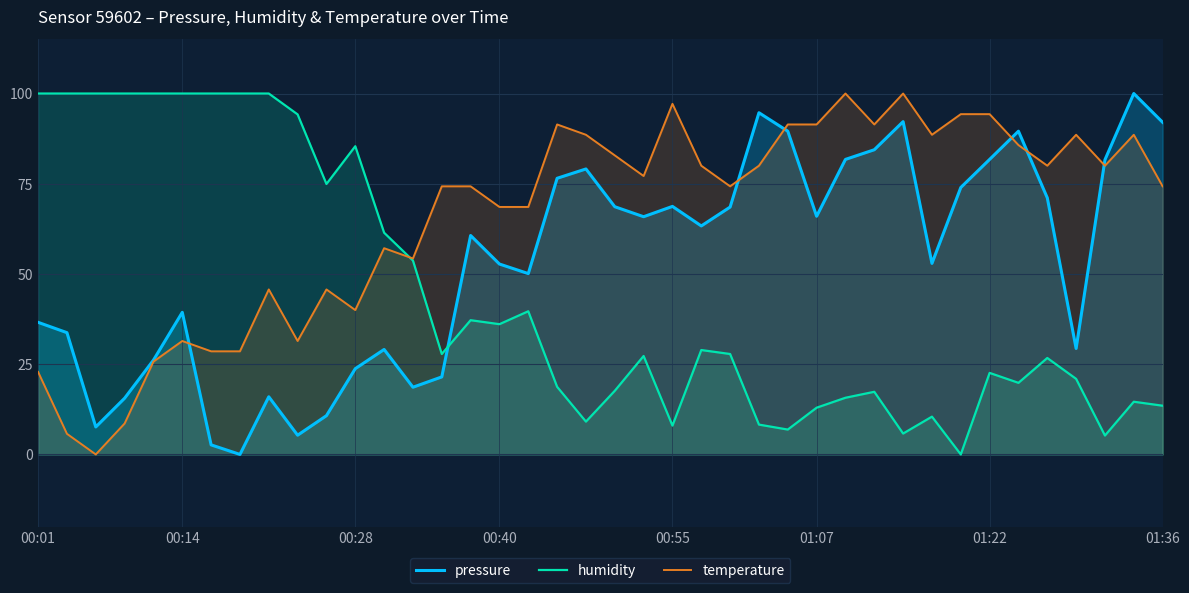

Which series ends up on top after the final intersection of temperature and pressure?

pressure